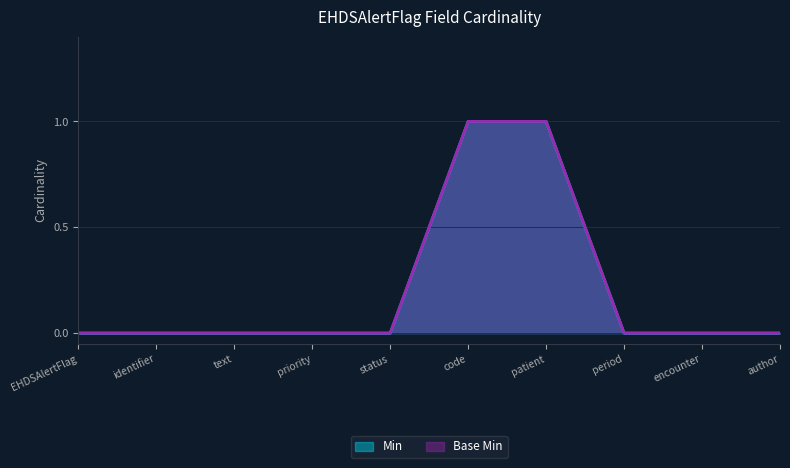

Which has a higher value, EHDSAlertFlag or encounter?

EHDSAlertFlag